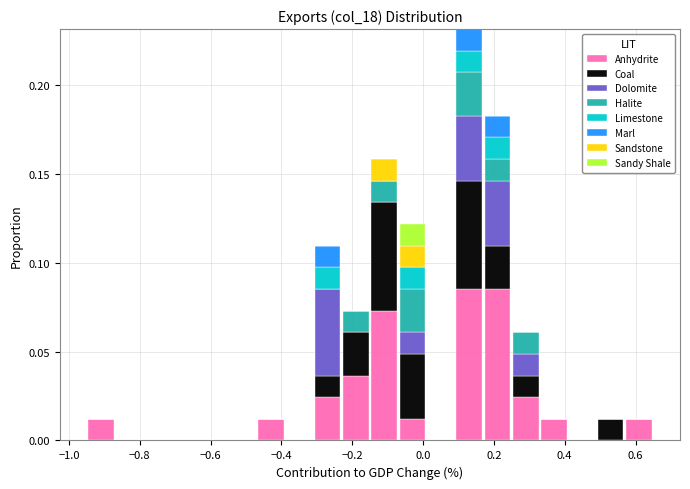

Reading left to right, transcribe this chart: for each stacked bar, give the range it covers on the x-axis and its total height. Neither the bar edges nor the heights are printed on the chart, so give them approximately, as read against the axes.

-0.95 to -0.87: 0.010
-0.87 to -0.79: 0
-0.79 to -0.71: 0
-0.71 to -0.63: 0
-0.63 to -0.55: 0
-0.55 to -0.47: 0
-0.47 to -0.39: 0.010
-0.39 to -0.31: 0
-0.31 to -0.23: 0.110
-0.23 to -0.15: 0.075
-0.15 to -0.07: 0.160
-0.07 to 0.01: 0.120
0.01 to 0.09: 0
0.09 to 0.17: 0.230
0.17 to 0.25: 0.185
0.25 to 0.33: 0.060
0.33 to 0.41: 0.010
0.41 to 0.49: 0
0.49 to 0.57: 0.010
0.57 to 0.65: 0.010